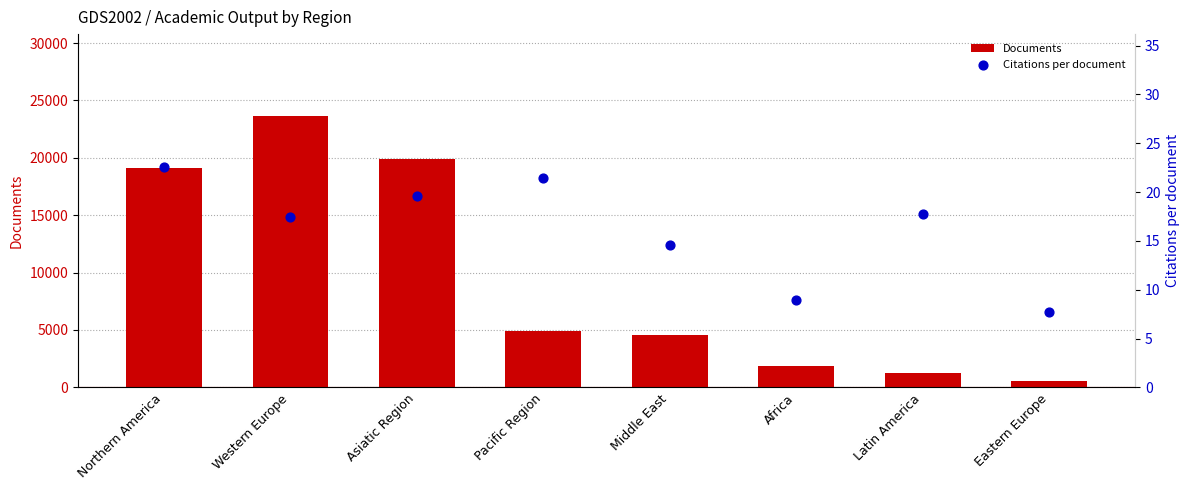

Which series has the largest Y range (max minus min)?

Documents